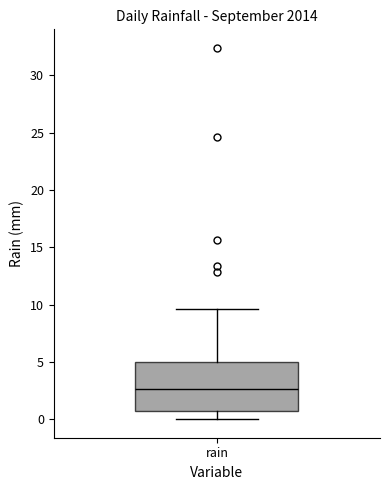

Where is the upper edge of the box for rain on the y-axis? The values are not printed on the chart, so give them approximately, as read against the axis.

5.0